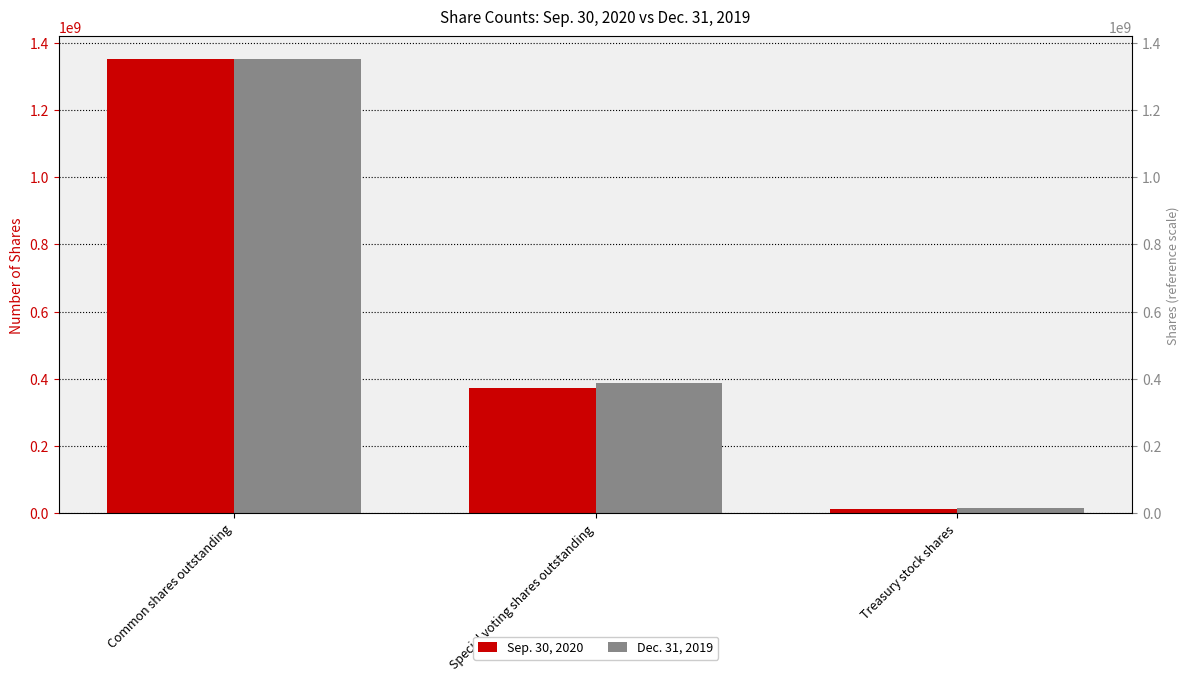

Reading left to right, list all the values displayed in this chart.

Sep. 30, 2020: 1351329248	371378230	13070948
Dec. 31, 2019: 1350132117	387951166	14268079